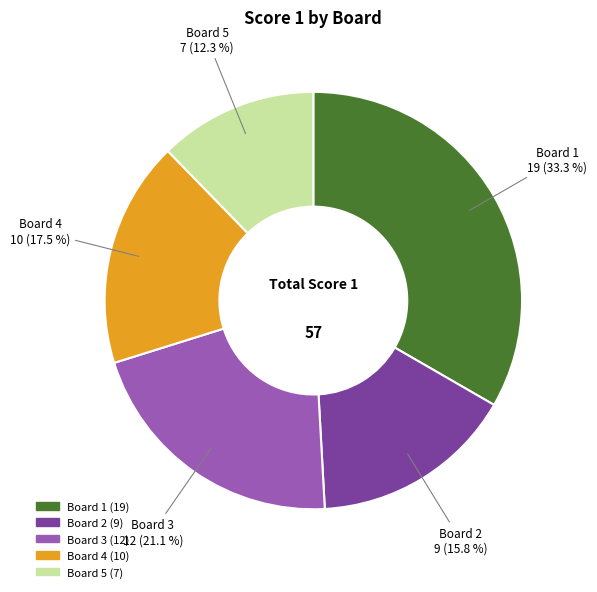

How many slices are in this pie chart?

5